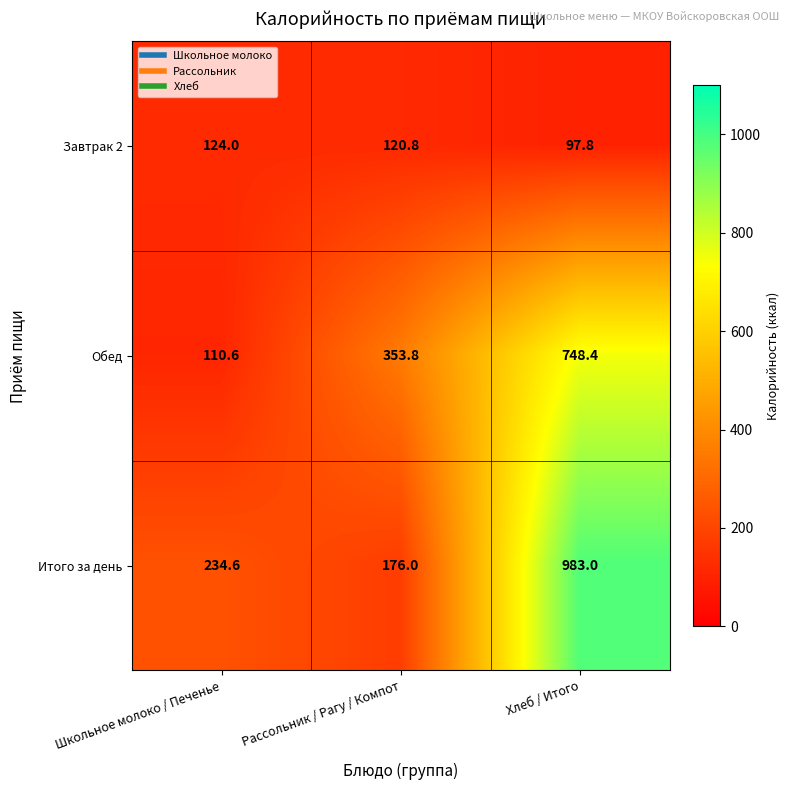

What is the difference between the Завтрак 2 values at Хлеб / Итого and Школьное молоко / Печенье?

26.2